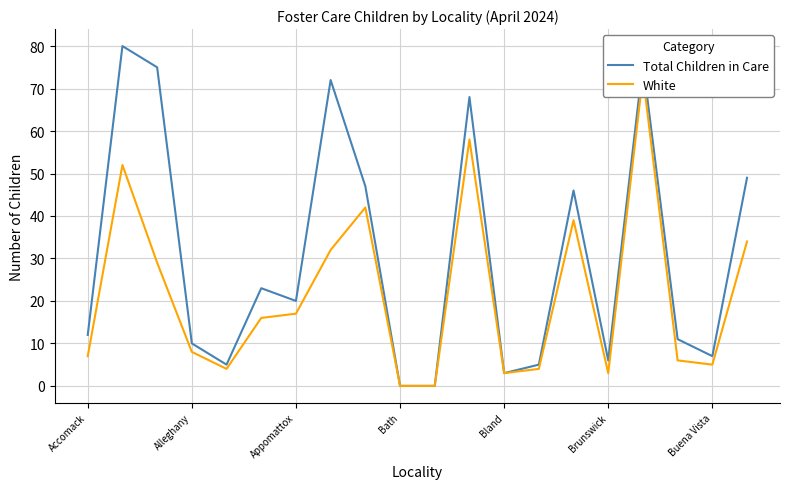

How many values in the Total Children in Care series are below 20?

10